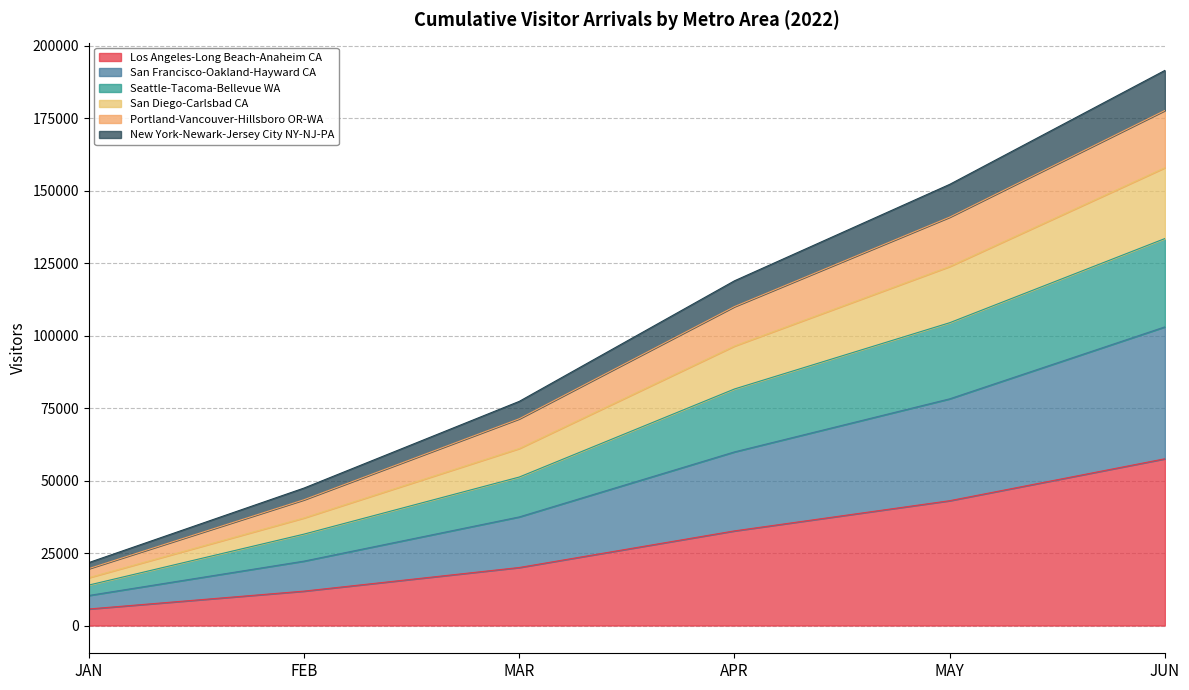

At which label does New York-Newark-Jersey City NY-NJ-PA reach its minimum?

JAN